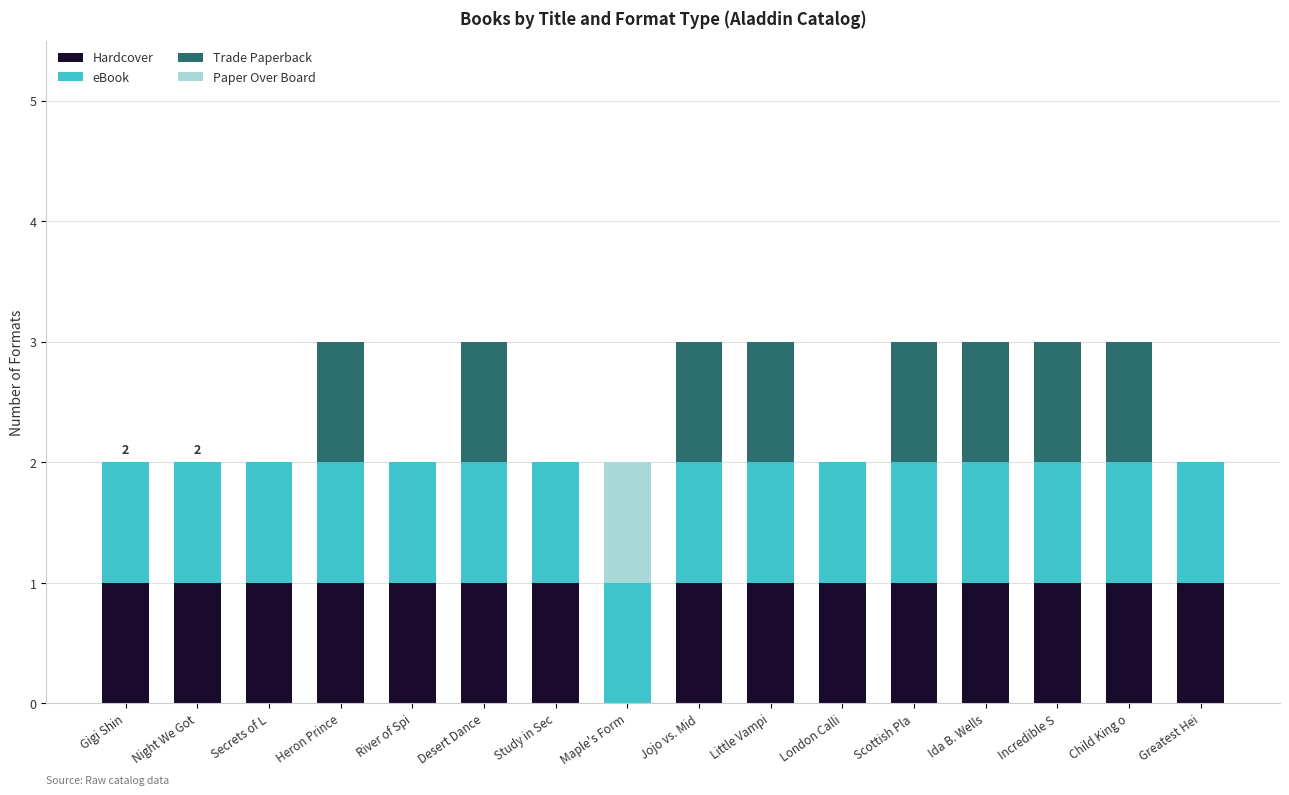

Are the bars horizontal?

No